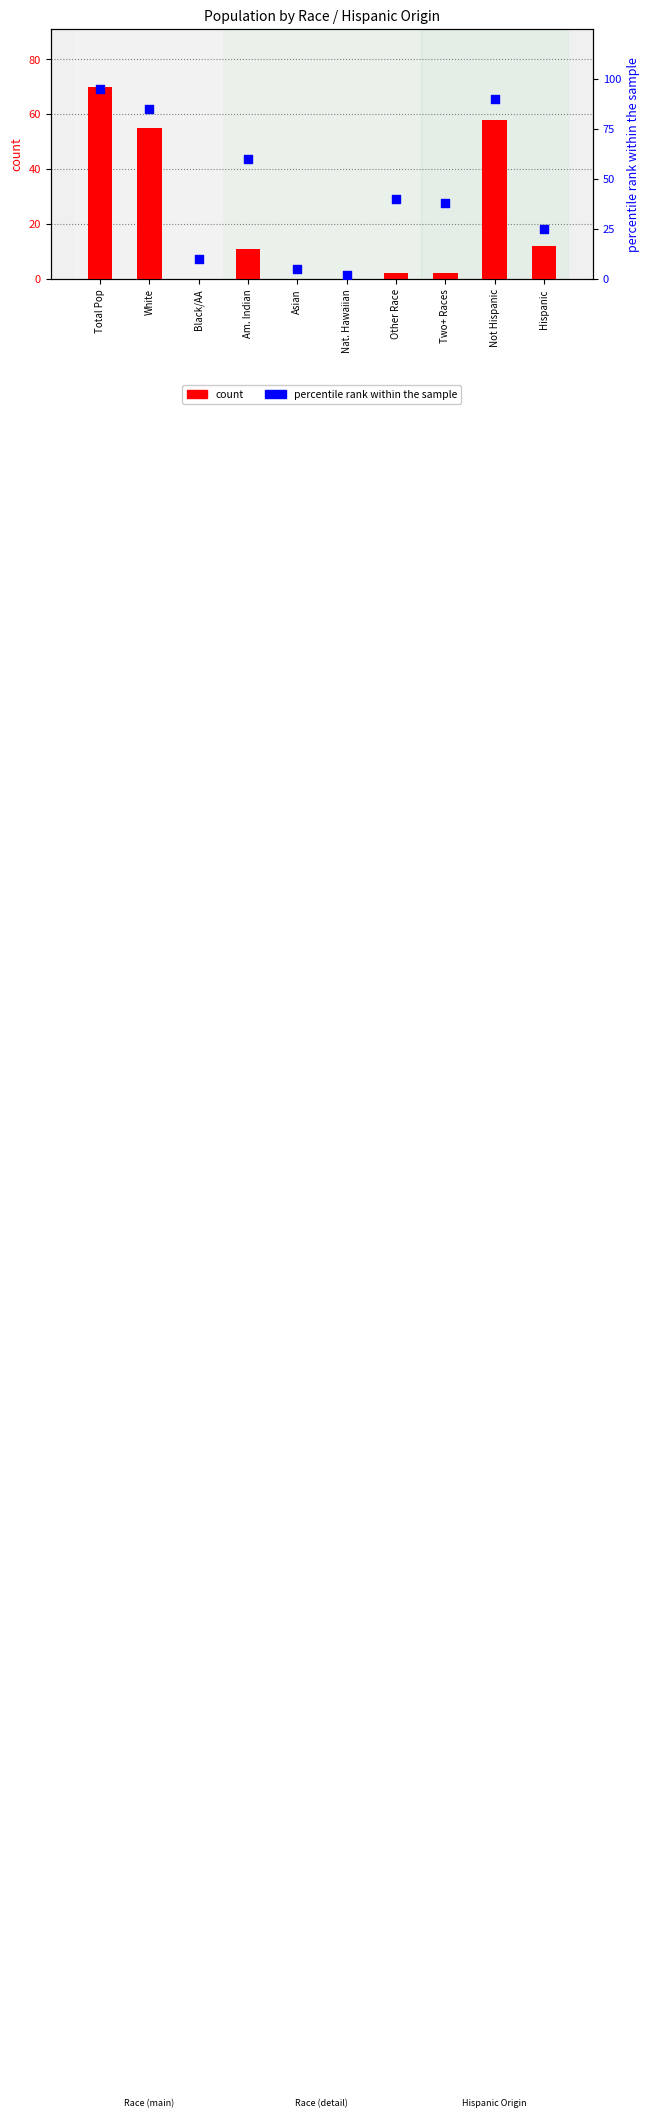

At which category is the sum across all series the highest?

Total Pop